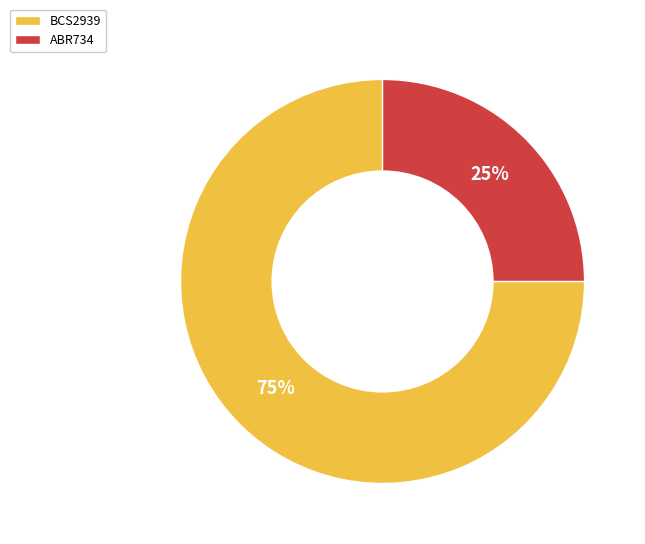

Is it true that BCS2939 is 69% of the pie?

False